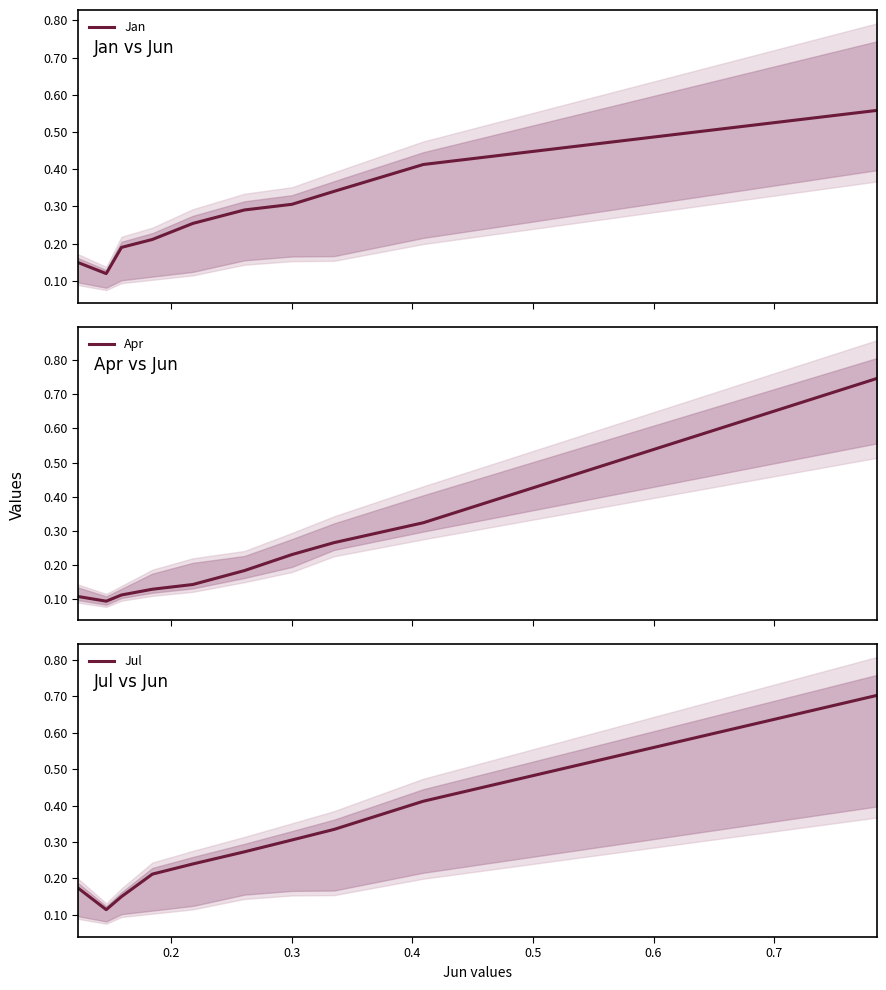

What is the highest value of the Jul series?

0.7